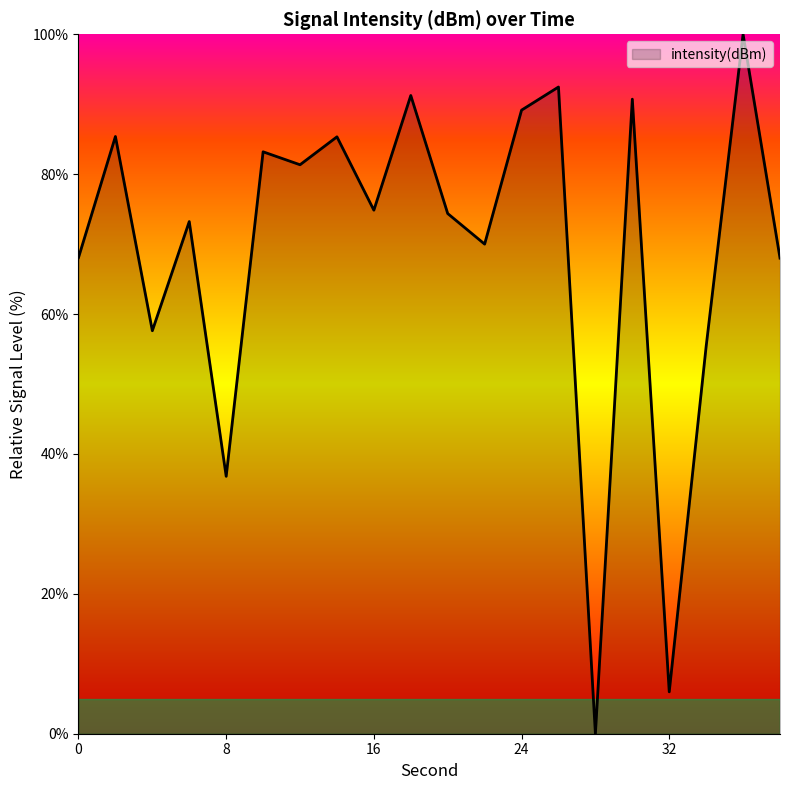

What is the difference between the maximum and minimum values?

100.0